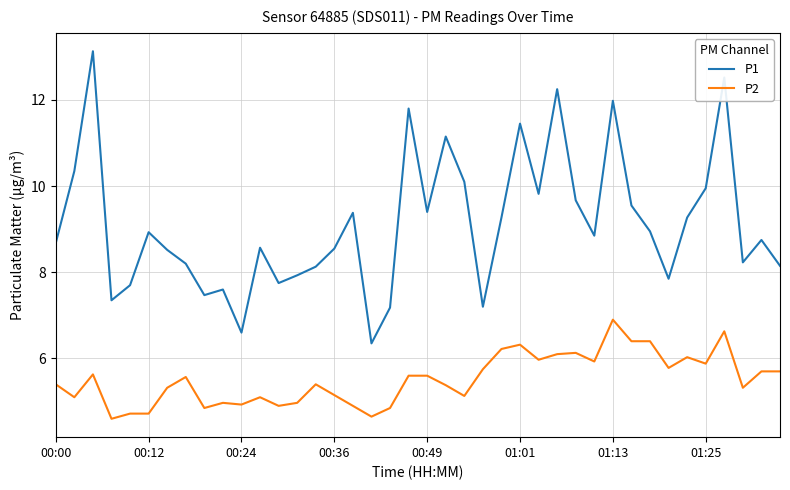

List the series in order of their peak value, highest first.

P1, P2